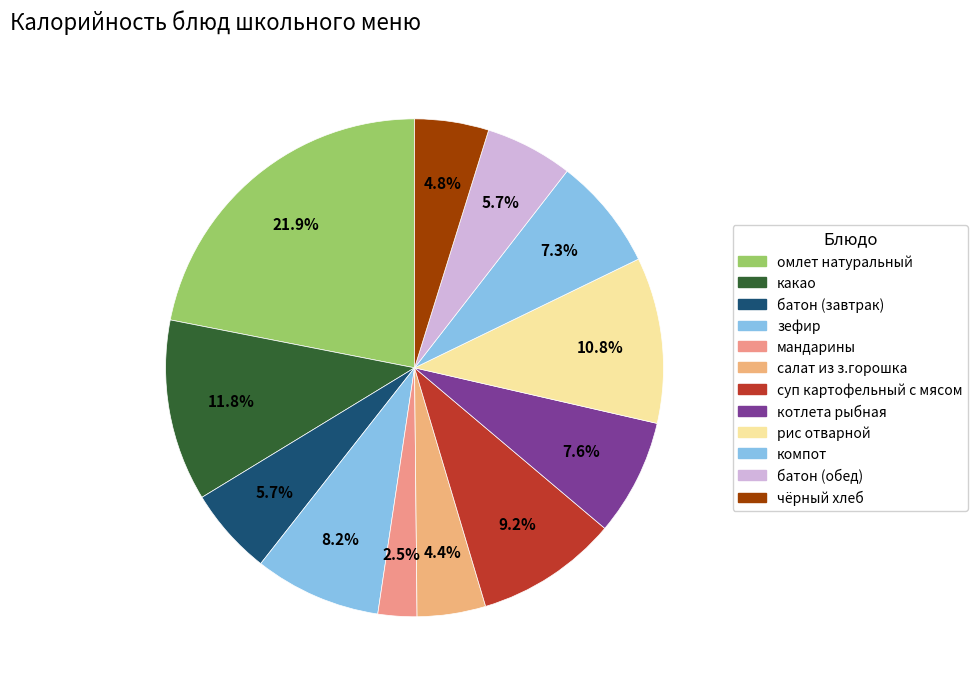

Count the number of slices in the pie.

12